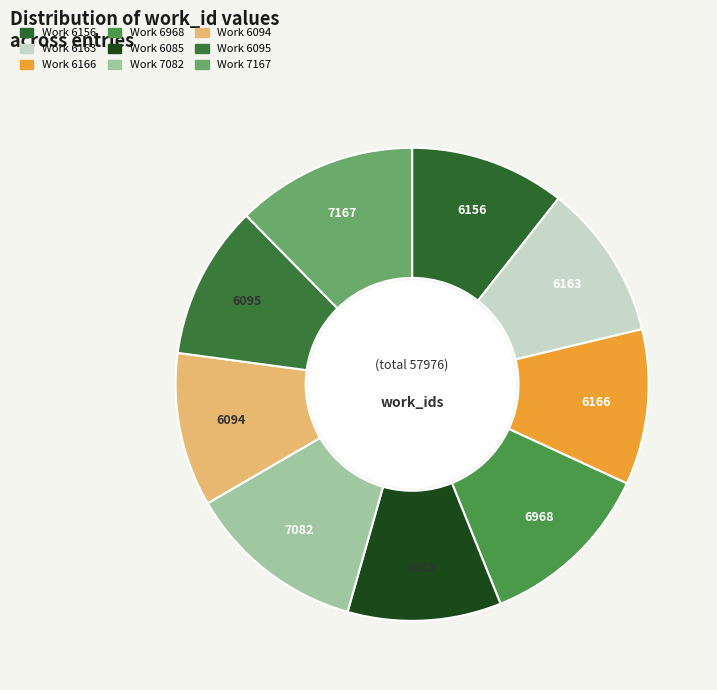

What percentage is the Work 6094 slice, to the nearest percent?

11%